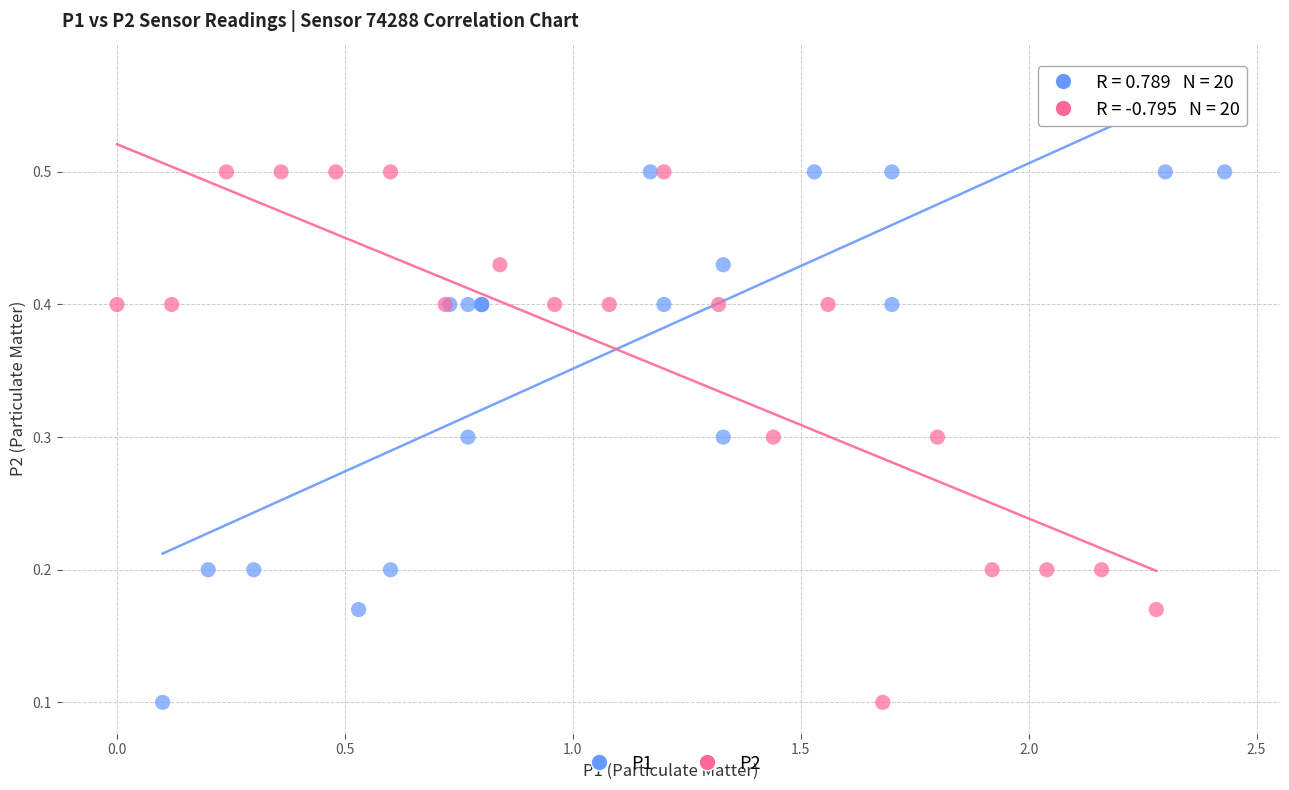

What are all the series names shown in the legend?

P1, P2